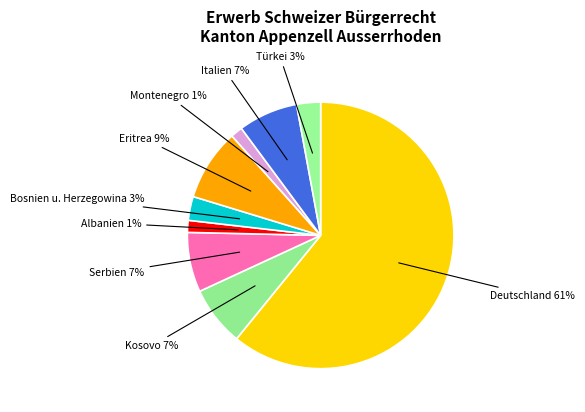

Which slice is the largest?

Deutschland